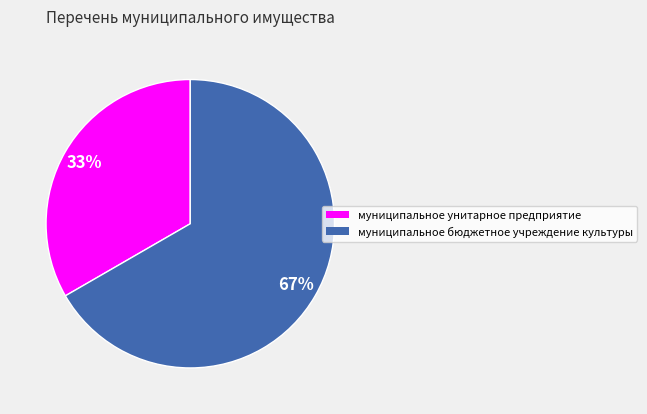

Combined, do муниципальное бюджетное учреждение культуры and муниципальное унитарное предприятие account for over 50%?

Yes